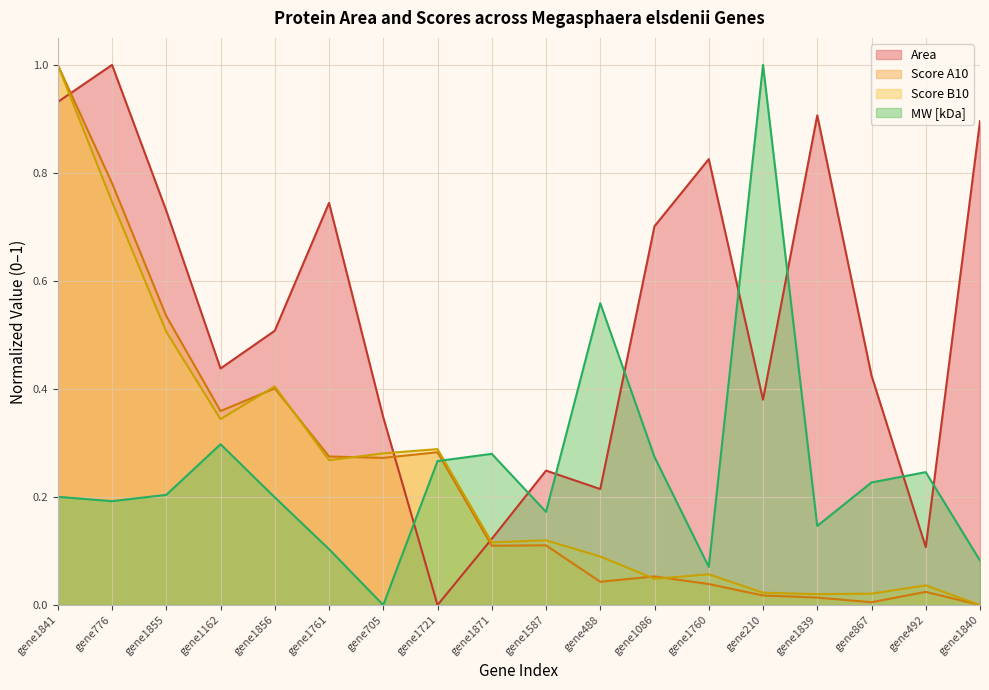

Between gene210 and gene1839, which series saw the biggest shift?

MW [kDa]